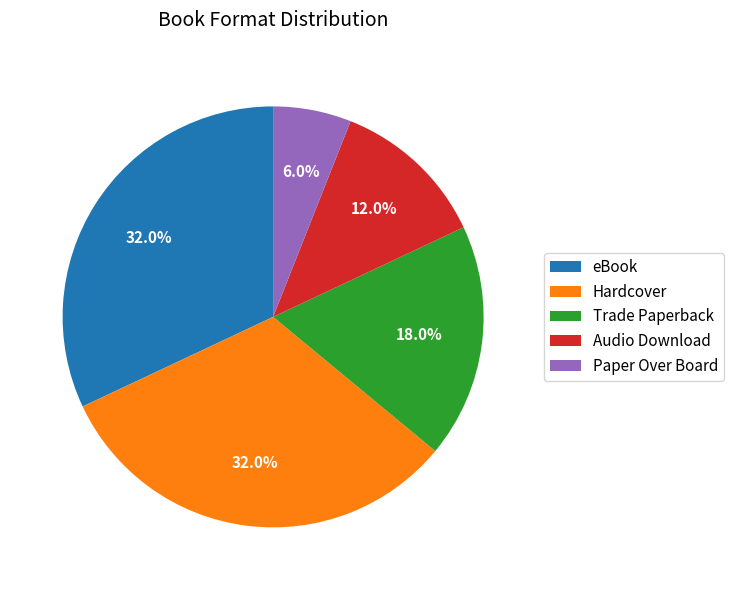

Between eBook and Paper Over Board, which is larger?

eBook